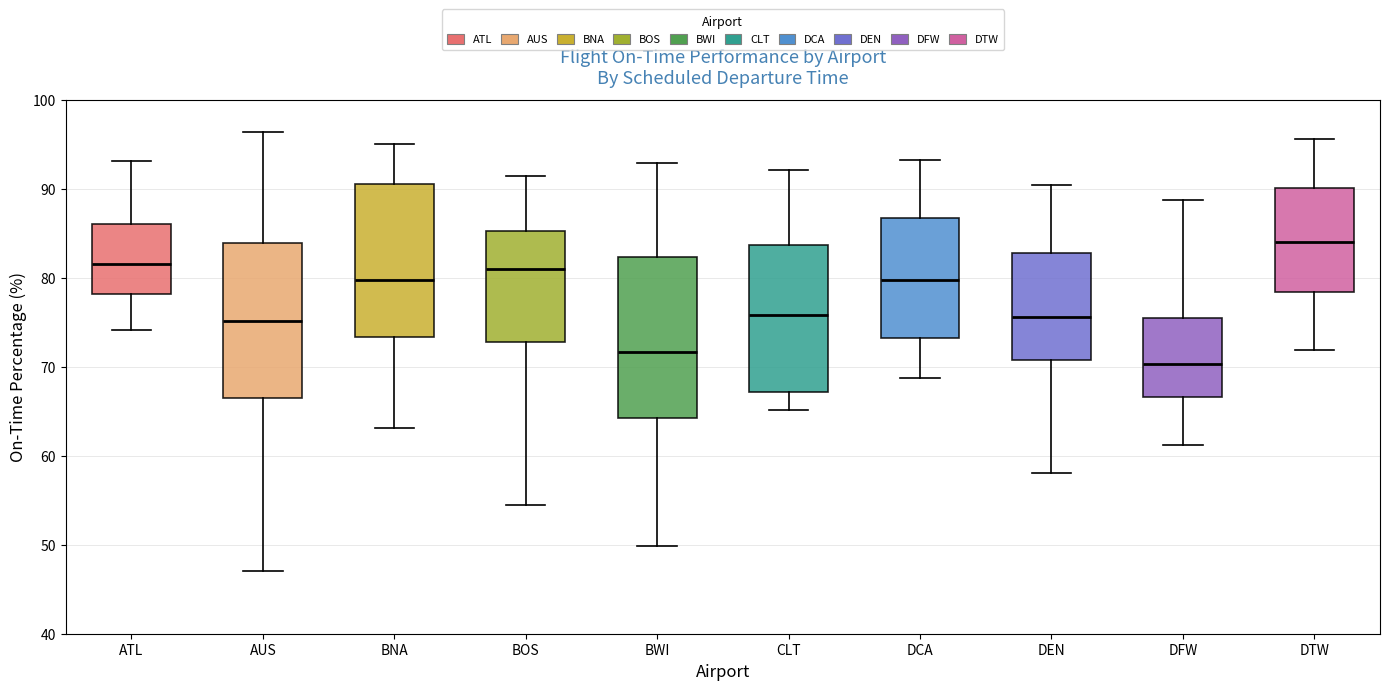

Reading left to right, read every box against the y-axis: the position of its median line, the range the box covers, and the ends of its whiskers. The values are not printed on the chart, so give them approximately, as read against the axis.

ATL: median 82, box 78 to 86, whiskers 74 to 93
AUS: median 75, box 67 to 84, whiskers 47 to 96
BNA: median 80, box 73 to 91, whiskers 63 to 95
BOS: median 81, box 73 to 85, whiskers 55 to 92
BWI: median 72, box 64 to 82, whiskers 50 to 93
CLT: median 76, box 67 to 84, whiskers 65 to 92
DCA: median 80, box 73 to 87, whiskers 69 to 93
DEN: median 76, box 71 to 83, whiskers 58 to 90
DFW: median 70, box 67 to 76, whiskers 61 to 89
DTW: median 84, box 78 to 90, whiskers 72 to 96